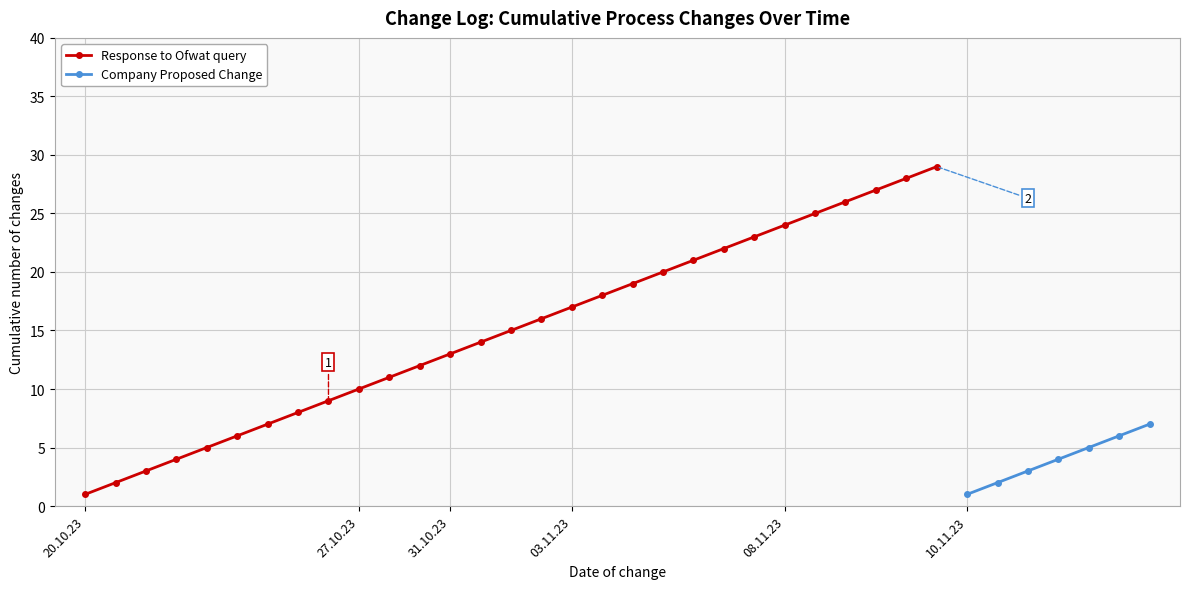

How many data points are less than 15?

14